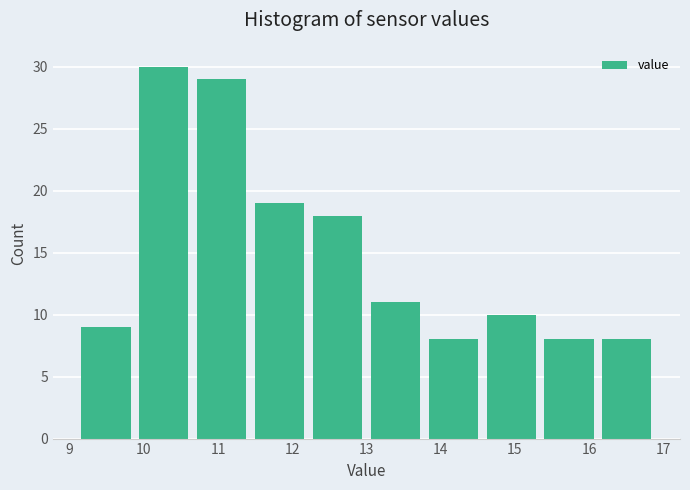

Reading left to right, list every bar in this chart as the range it spans on the x-axis followed by its height. Neither the bar edges nor the heights are printed on the chart, so give them approximately, as read against the axes.

9.10 to 9.88: 9
9.88 to 10.66: 30
10.66 to 11.44: 29
11.44 to 12.22: 19
12.22 to 13.00: 18
13.00 to 13.78: 11
13.78 to 14.56: 8
14.56 to 15.34: 10
15.34 to 16.12: 8
16.12 to 16.90: 8